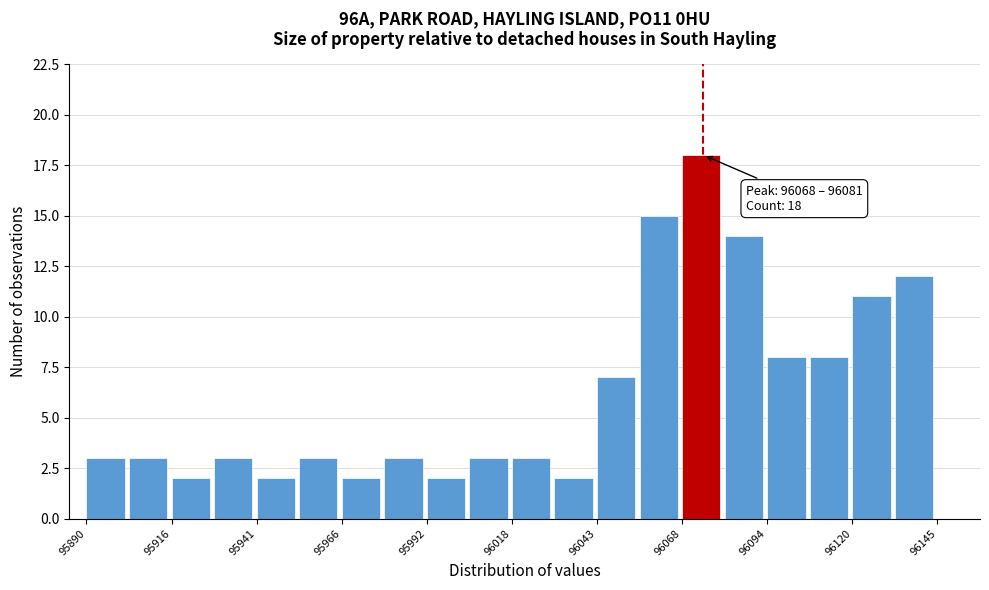

Read against the x-axis, roughly where is the centre of the tallest bar?

96075